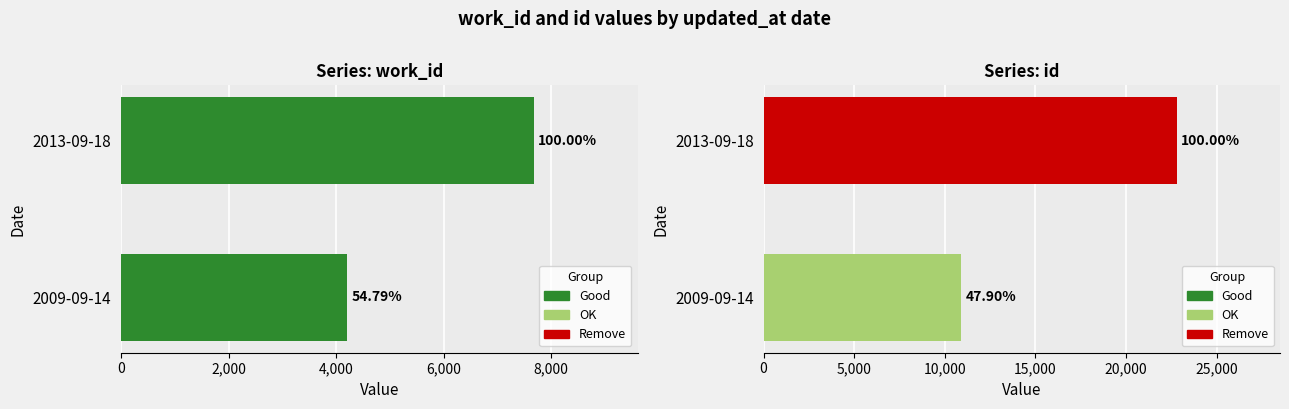

Rank the series by their average value, from lowest to highest.

work_id, id